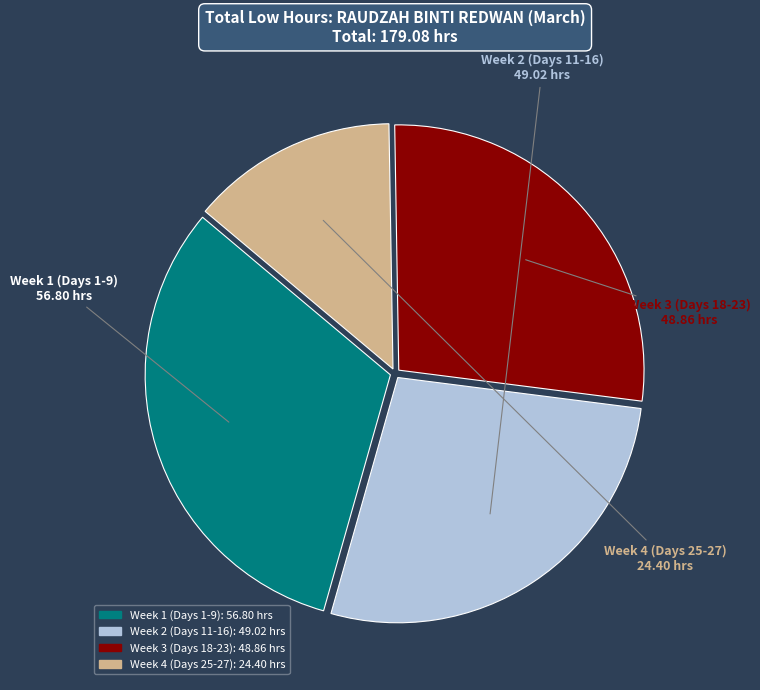

Does any single category account for the majority?

No